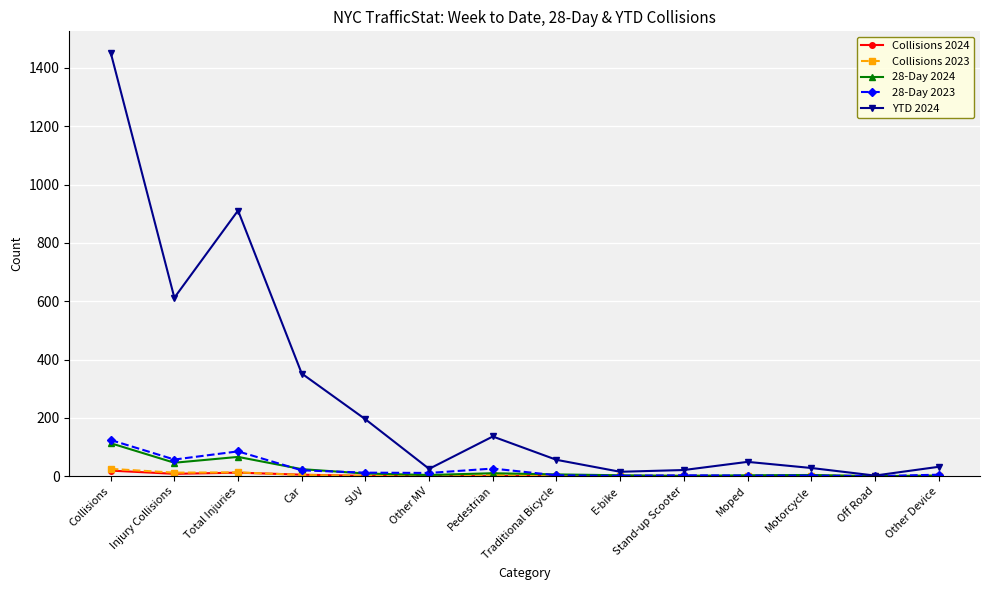

Which series changed the most between Total Injuries and Car?

YTD 2024